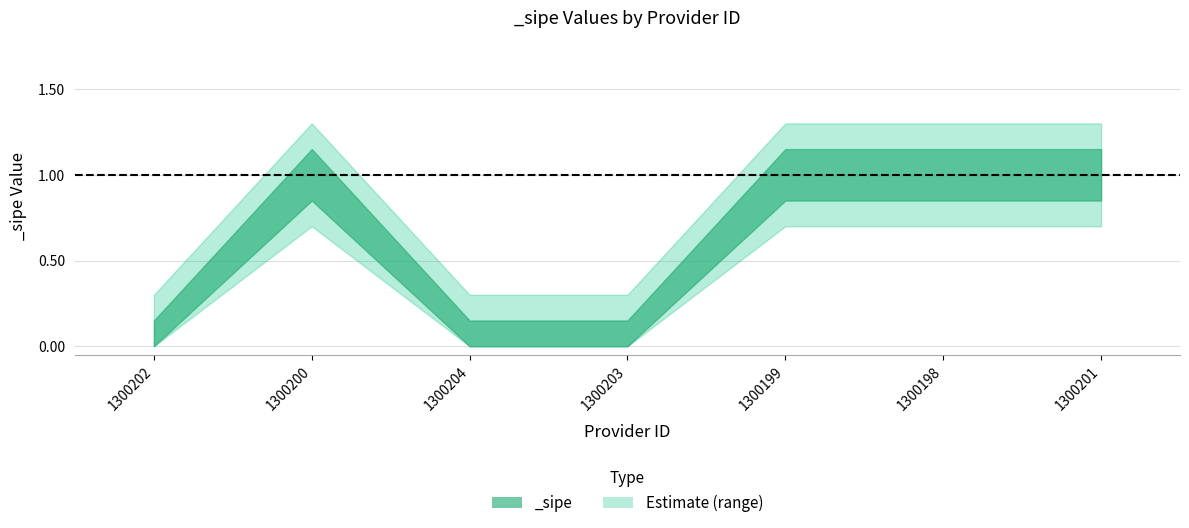

The value of _sipe_upper at 1300201 is 1.3. True or false?

True